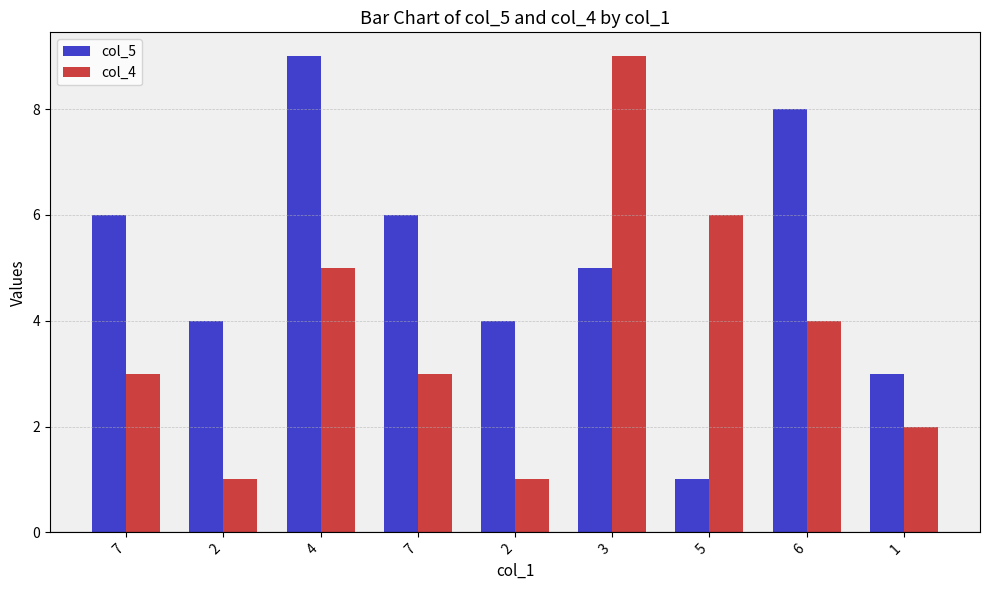

Between 4 and 3, which series saw the biggest shift?

col_5